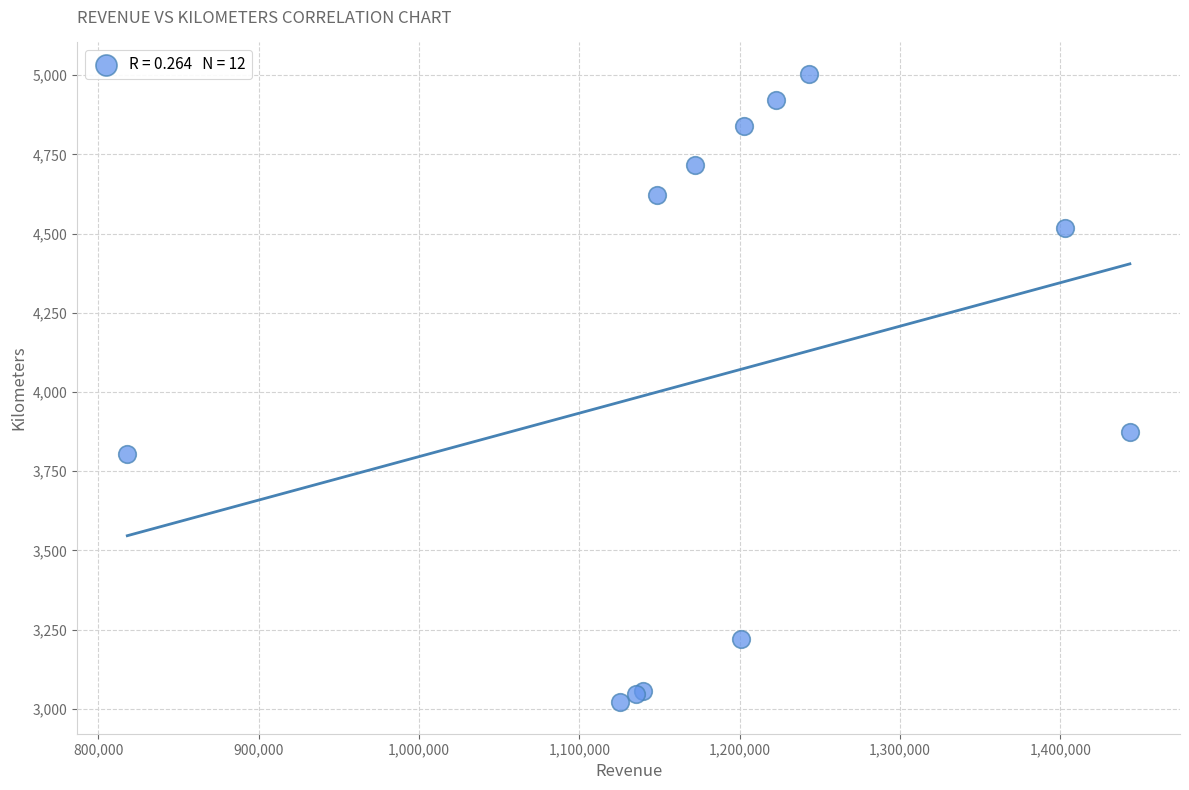

What Y value in the scatter plot is closest to 4012?

3873.7